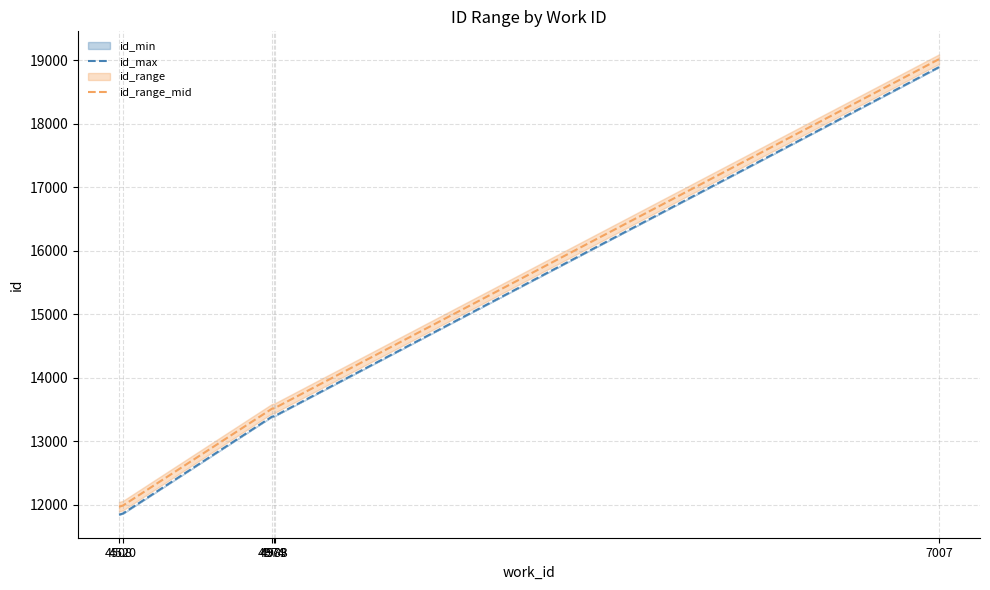

The id_range_mid series shows 13516.0 at 4979. True or false?

True